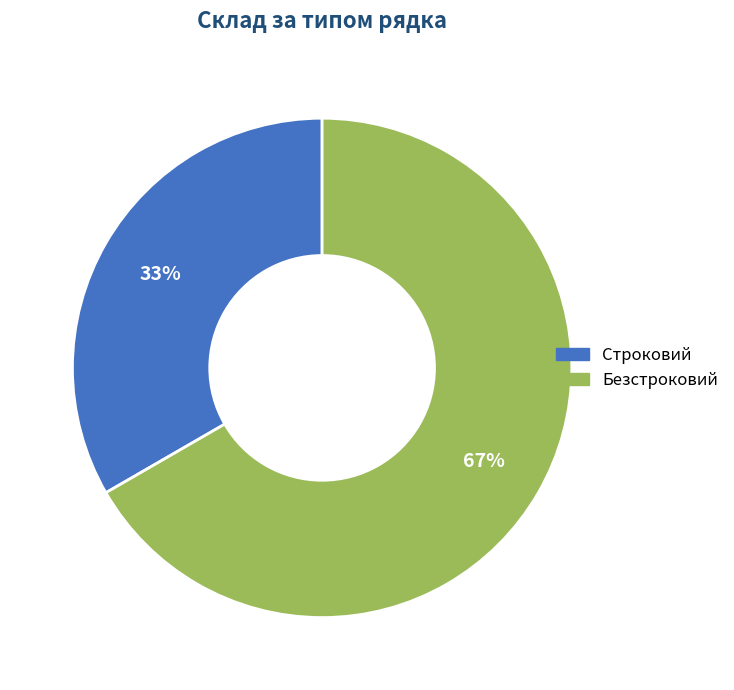

Count the number of slices in the pie.

2